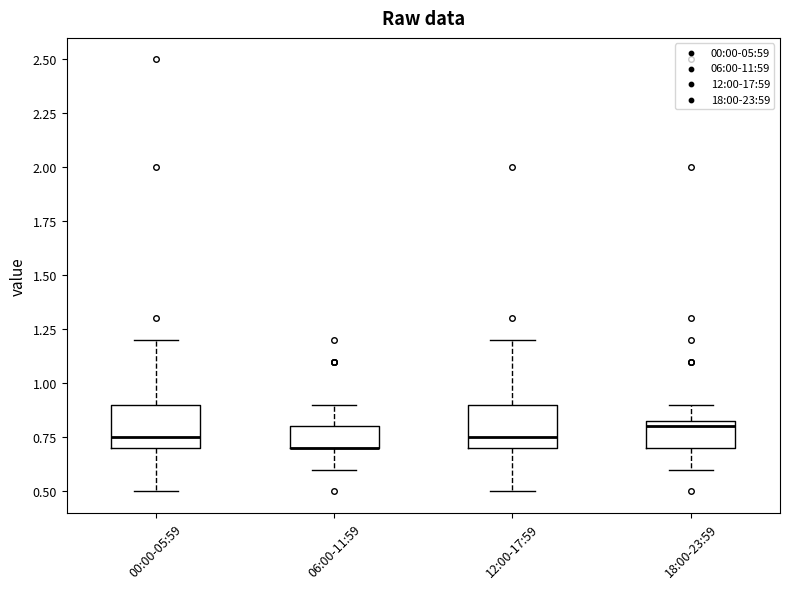

Reading left to right, transcribe this box plot: for each box, give where its median line is, the range the box spans, and where its two whiskers end, as read against the y-axis. The values are not printed on the chart, so give them approximately, as read against the axis.

00:00-05:59: median 0.75, box 0.70 to 0.90, whiskers 0.50 to 1.20
06:00-11:59: median 0.70 (drawn on the box's lower edge), box 0.70 to 0.80, whiskers 0.60 to 0.90
12:00-17:59: median 0.75, box 0.70 to 0.90, whiskers 0.50 to 1.20
18:00-23:59: median 0.80, box 0.70 to 0.85, whiskers 0.60 to 0.90